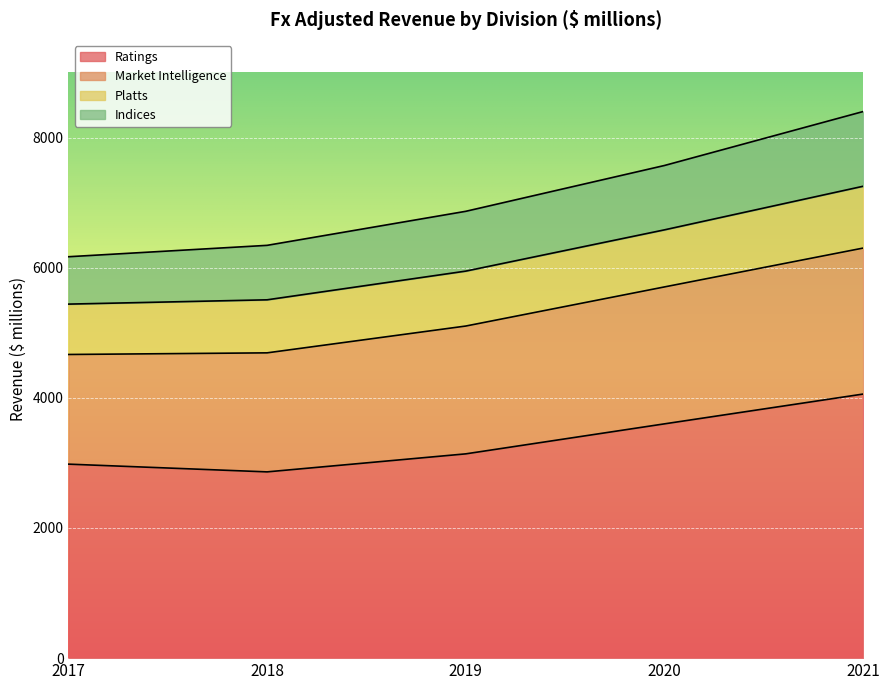

At which category is the sum across all series the highest?

2021